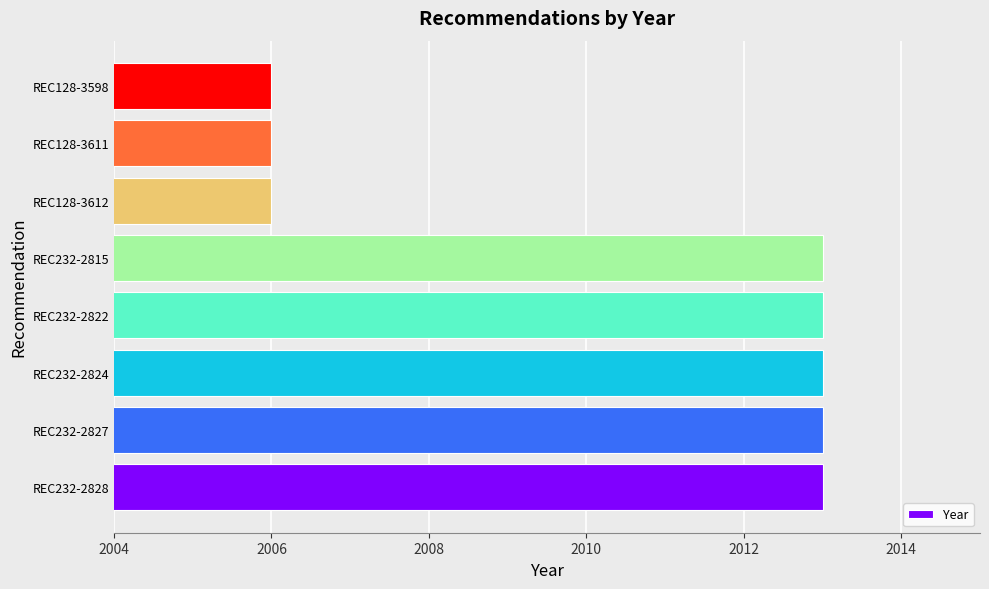

What is the difference between the maximum and minimum values?

7